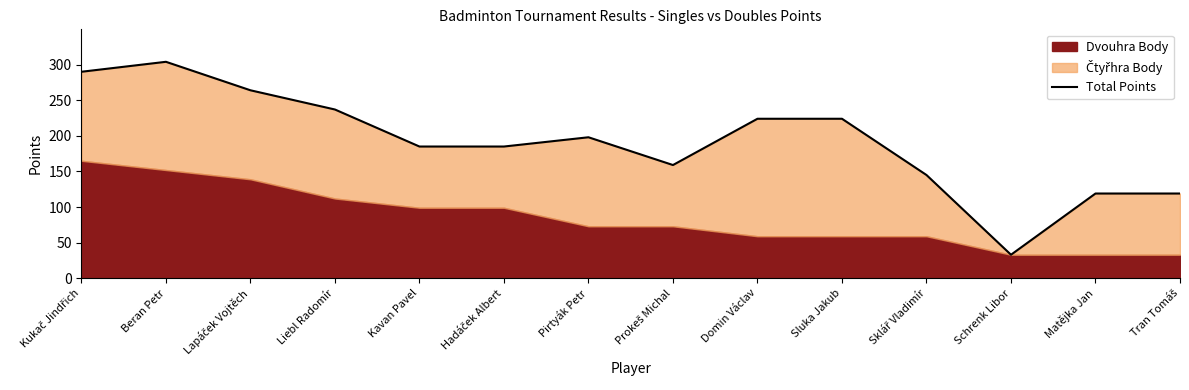

Count the number of values greater than 198.

6